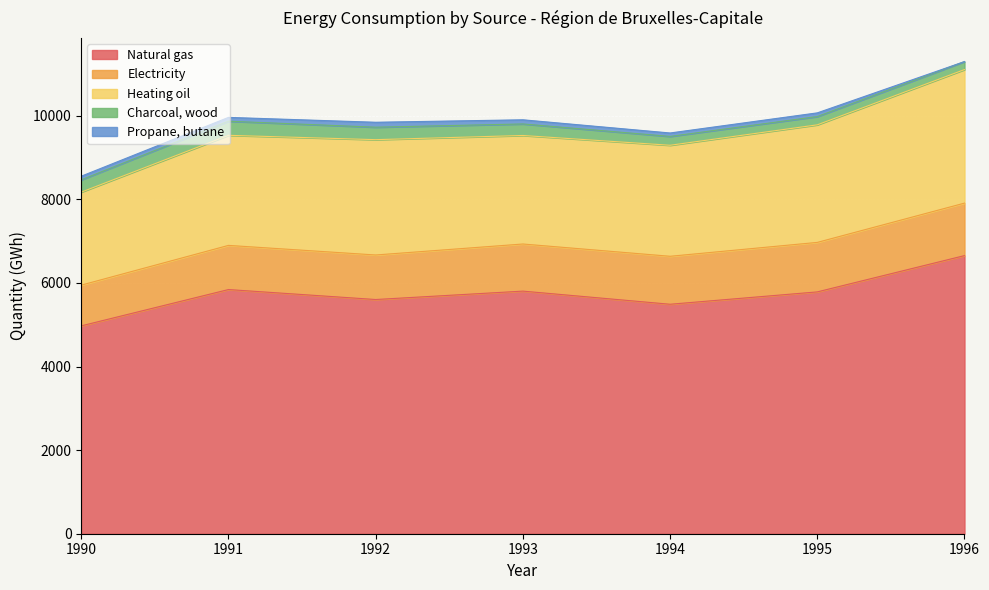

What is the approximate value of Electricity at 1996?

1255.4